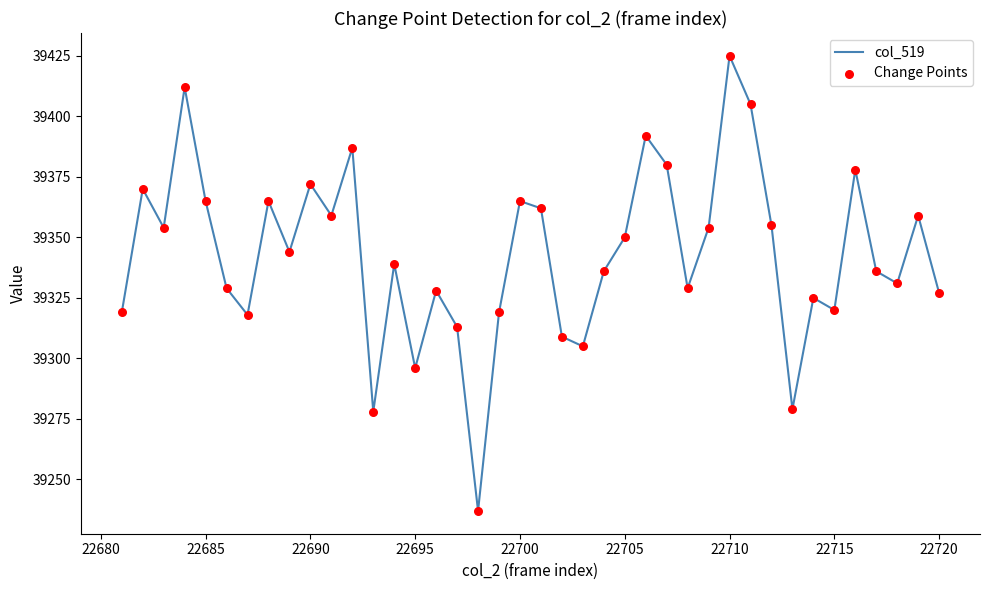

What is the difference between the maximum and minimum values?

188